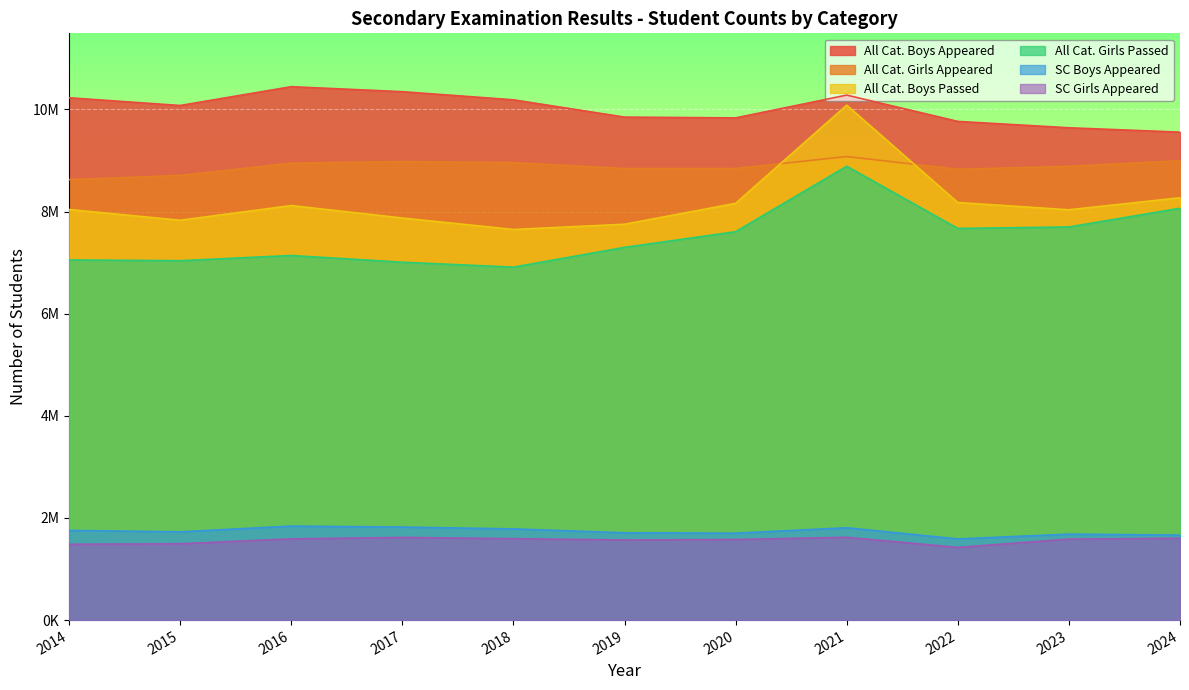

Is it true that All Cat. Boys Passed equals 8041716 at 2014?

True